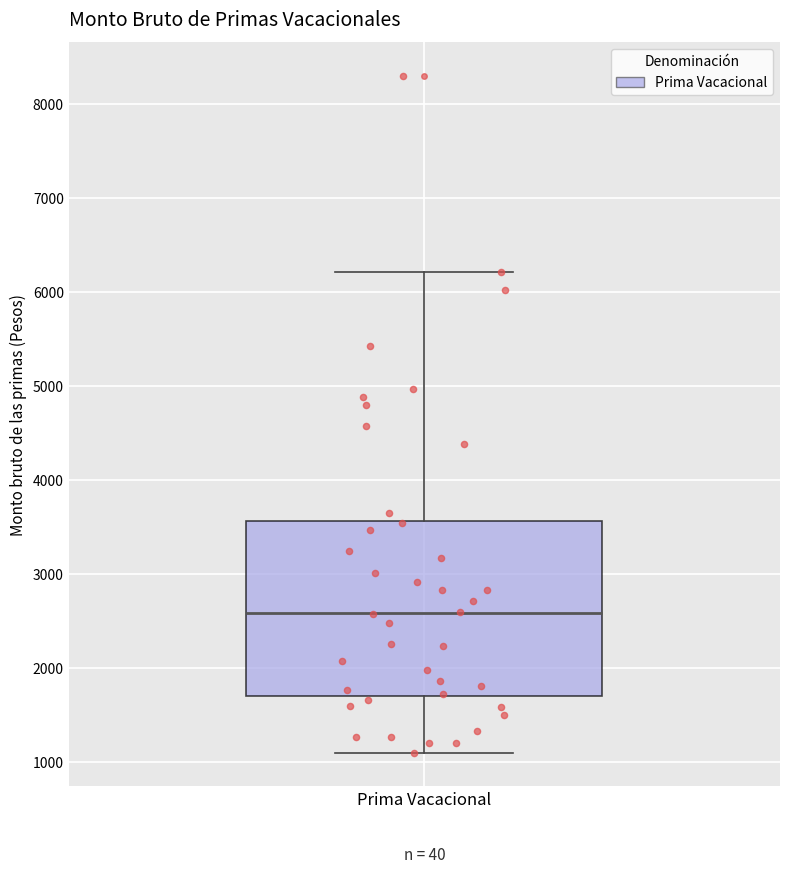

Read this box plot against the y-axis: the position of the median line, the range covered by the box, and the ends of both whiskers. The values are not printed on the chart, so give them approximately, as read against the axis.

median 2600, box 1700 to 3600, whiskers 1100 to 6200